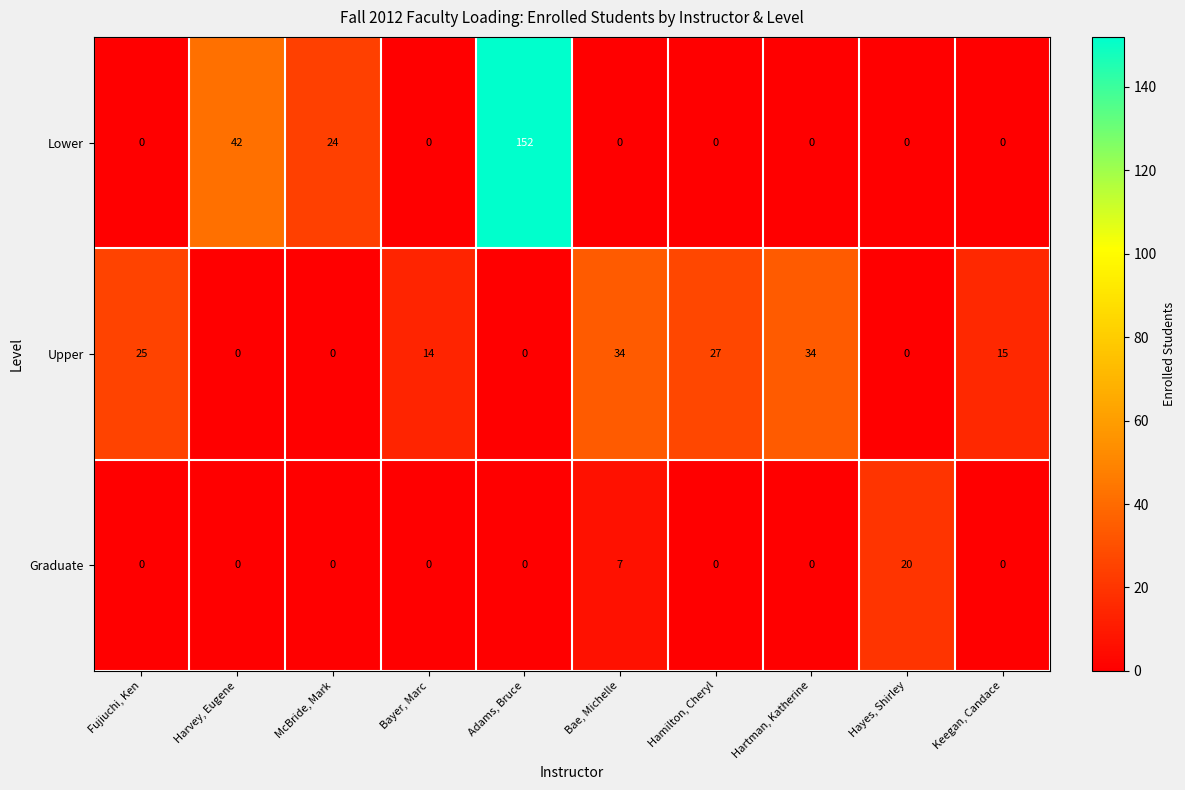

At which label is Upper closest to 17?

Keegan, Candace